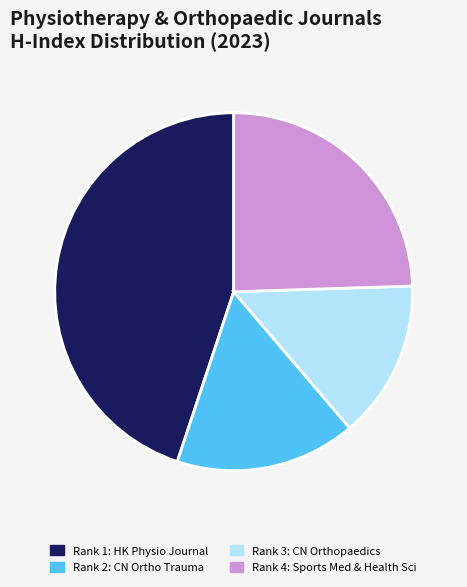

Which category has the smallest portion of the pie?

Rank 3: CN Orthopaedics